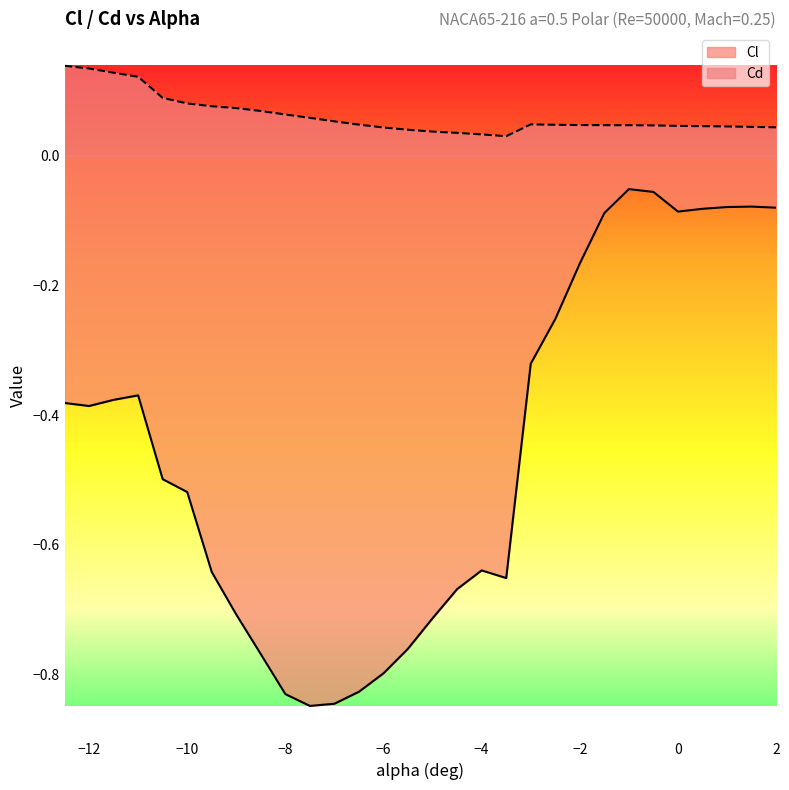

What is the maximum value for Cl?

-0.1